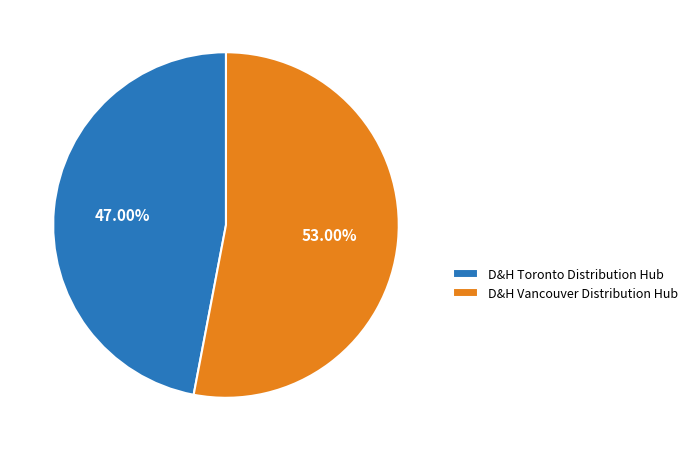

What is the ratio of the value at D&H Toronto Distribution Hub to the value at D&H Vancouver Distribution Hub?

0.9